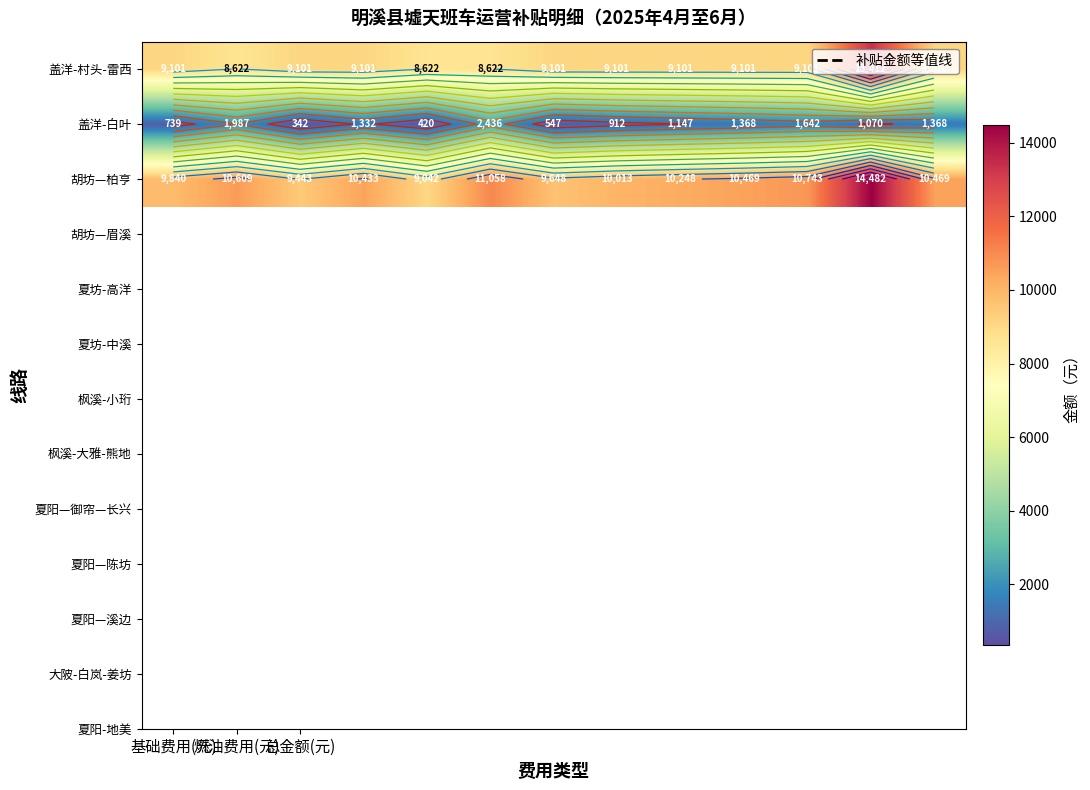

What is the spread (max minus min) of values at 燃油费用(元)?

8622.0